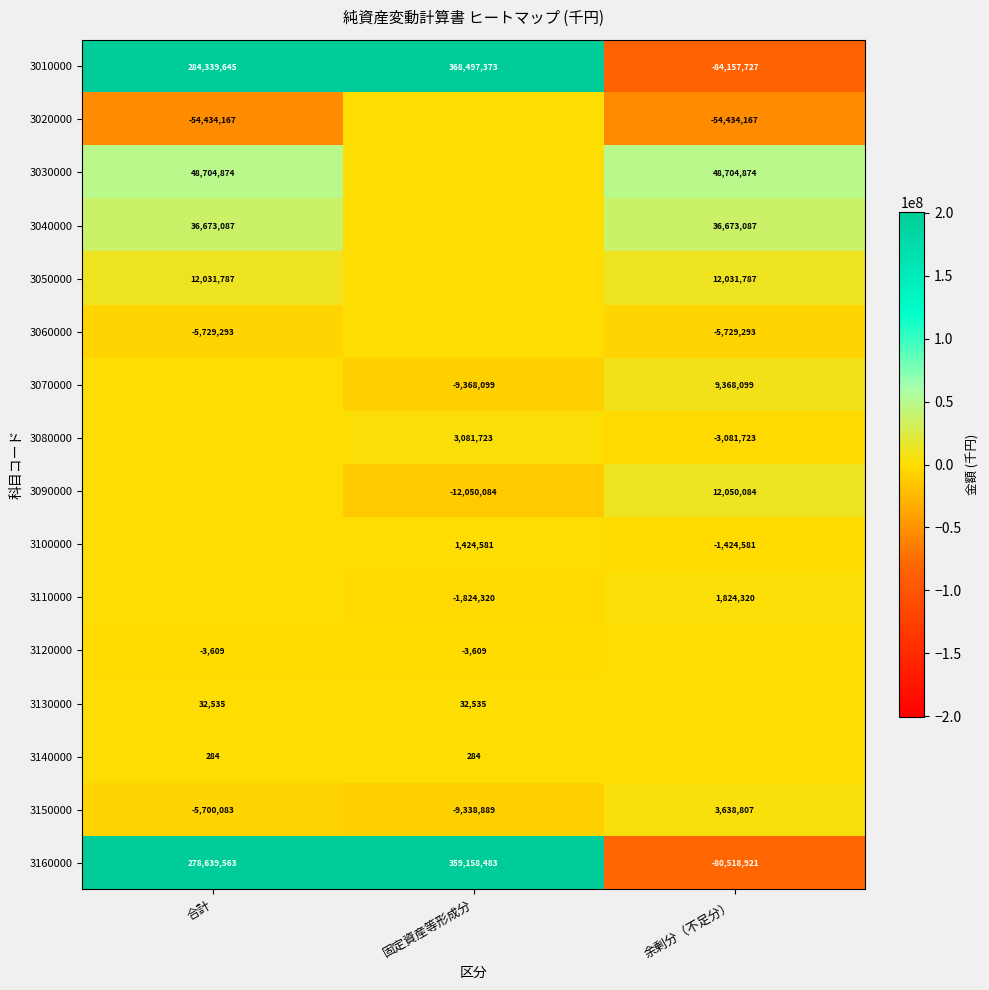

How many 3010000 values are between -84157727 and 368497373?

3